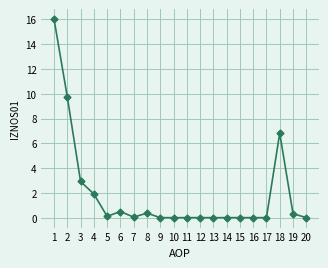

What is the average value?

1.9